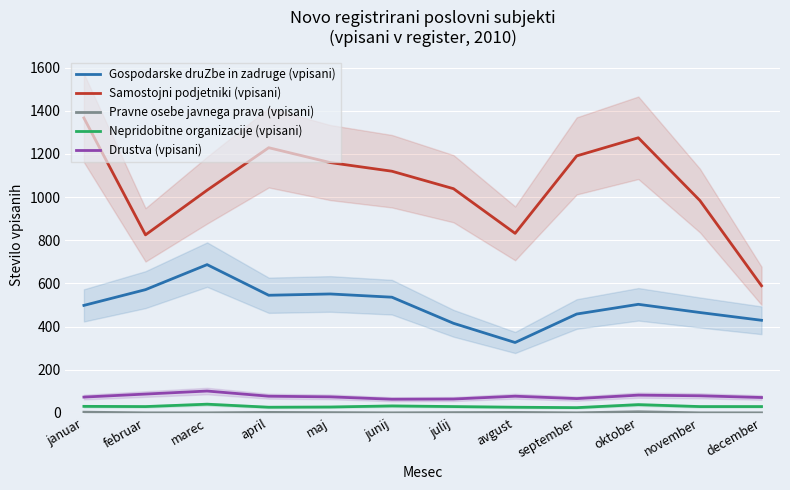

The Samostojni podjetniki (vpisani) series shows 1601 at junij. True or false?

False